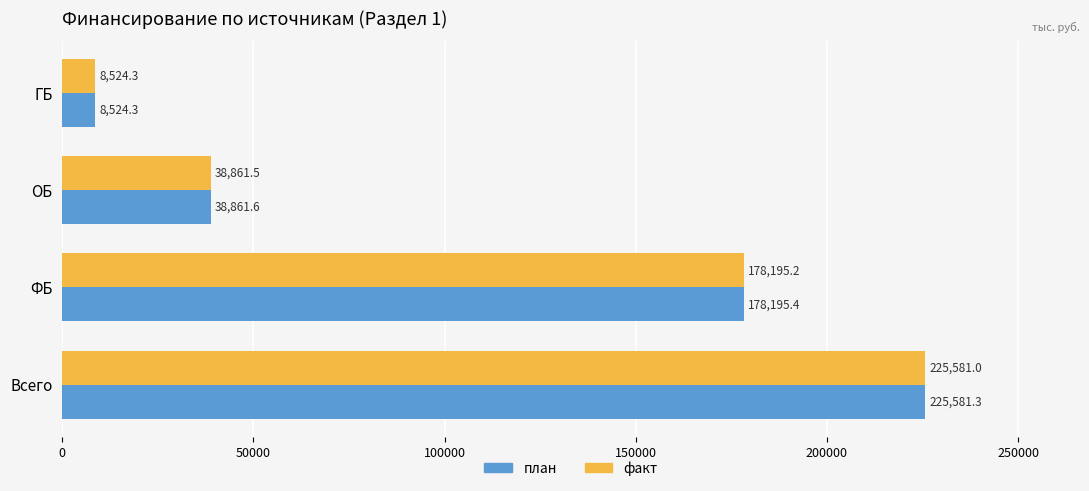

At which category does the chart reach its peak across all series?

Всего